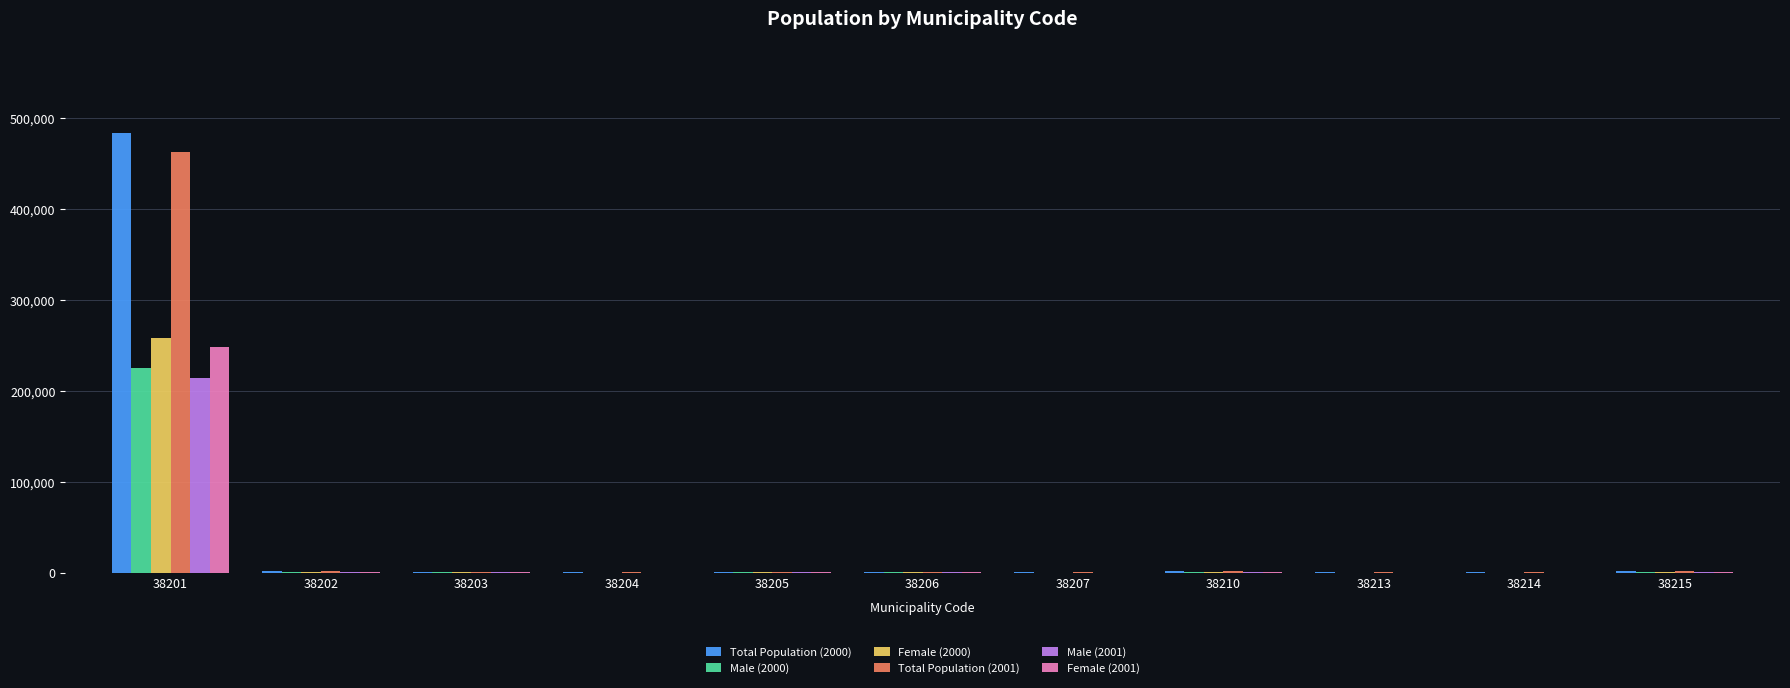

The Female (2001) series shows 260 at 38214. True or false?

True